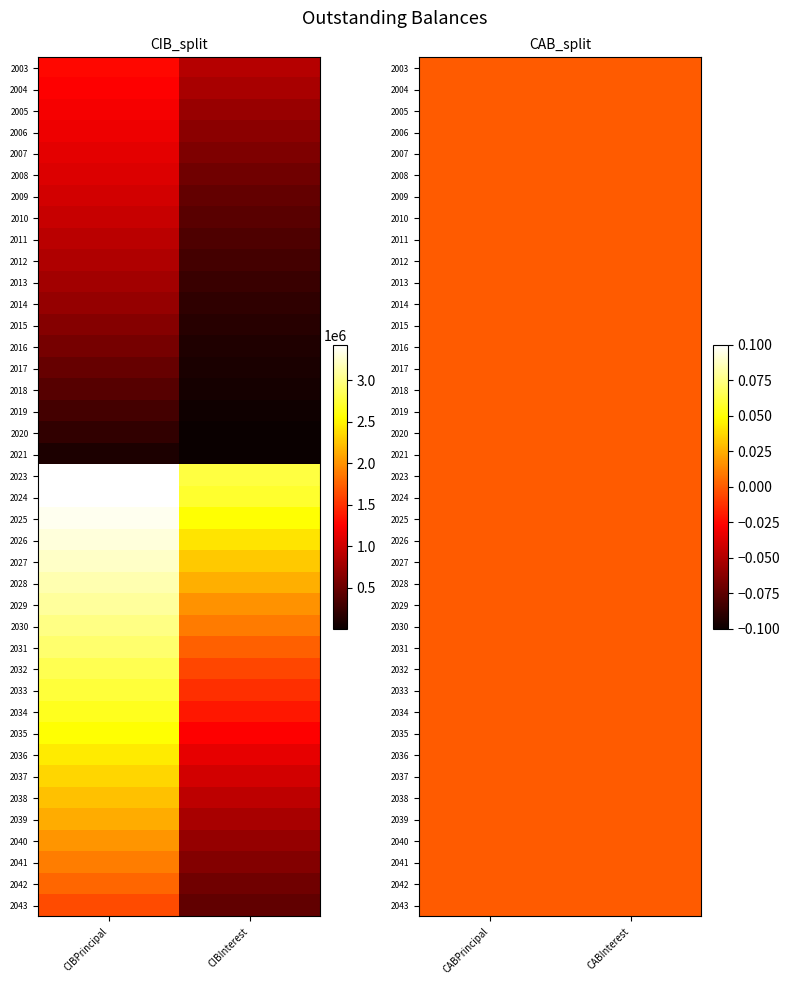

Which series has the largest range (max minus min)?

CIBPrincipalOutstanding